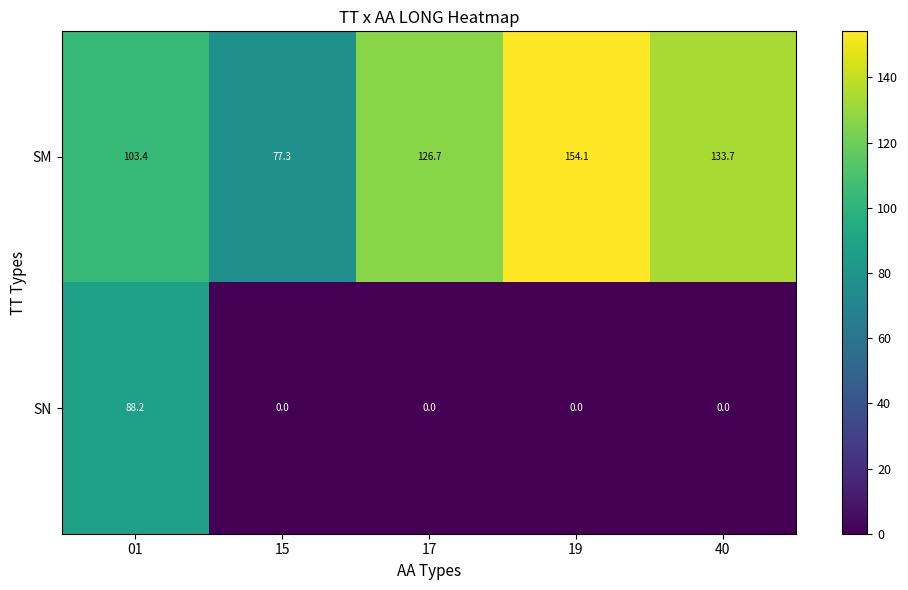

What is the difference between the SN values at 01 and 19?

88.2